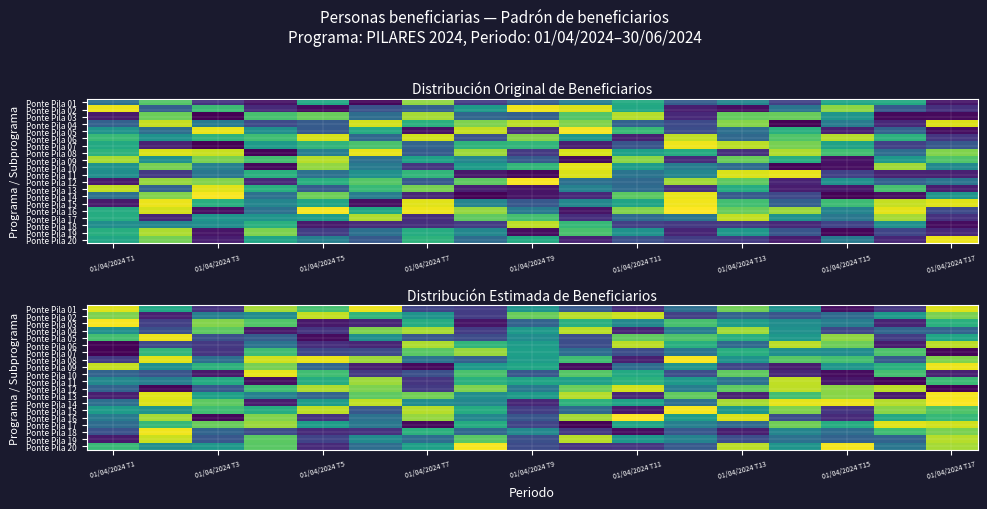

What is the difference between the maximum and minimum values in the Ponte Pila 08 series?

5542305